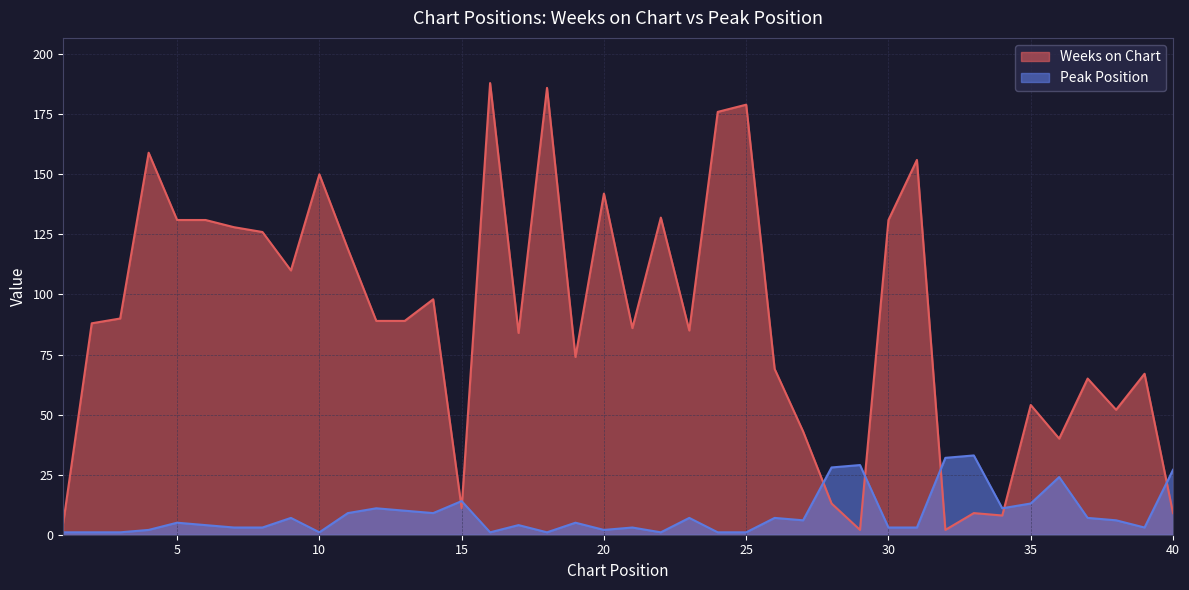

Does the chart have visible grid lines?

Yes